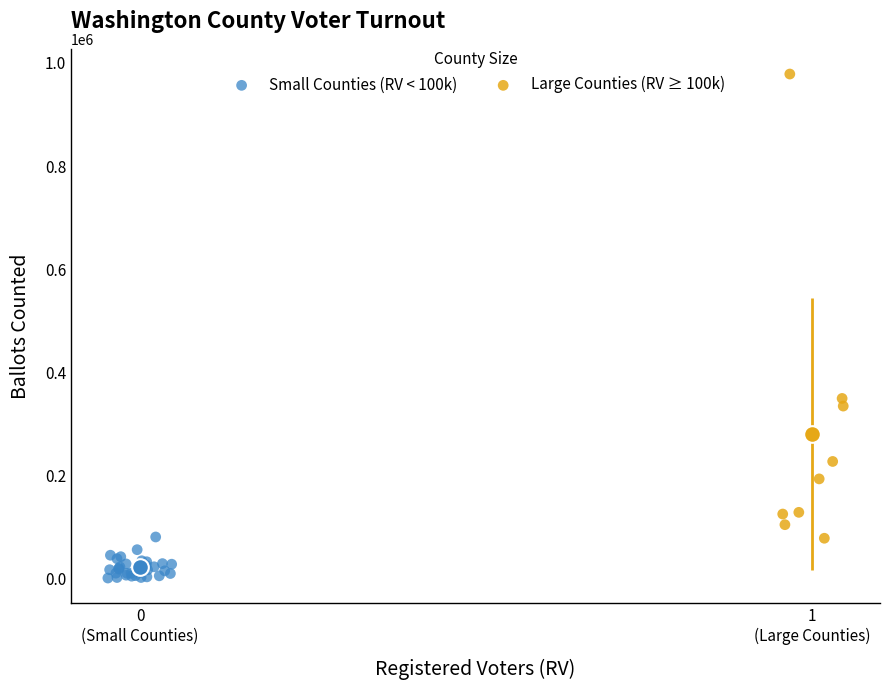

Which series reaches the minimum Y coordinate?

Small Counties (RV < 100k)